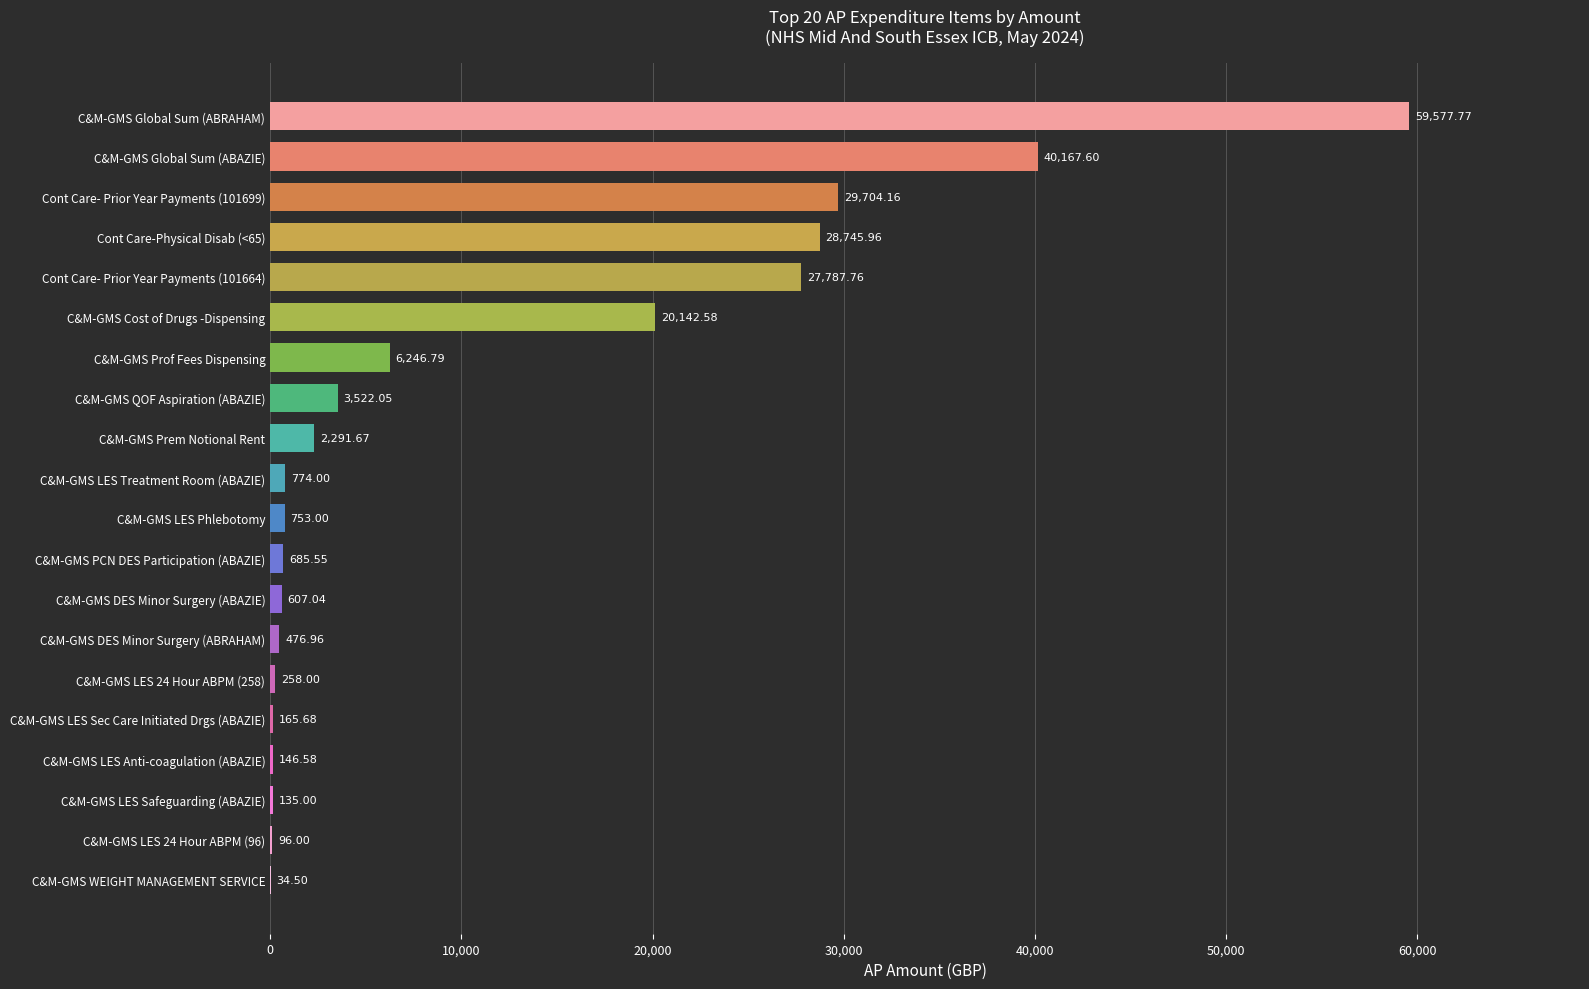

What is the ratio of the value at Cont Care-Physical Disab (<65) to the value at C&M-GMS Cost of Drugs -Dispensing?

1.4